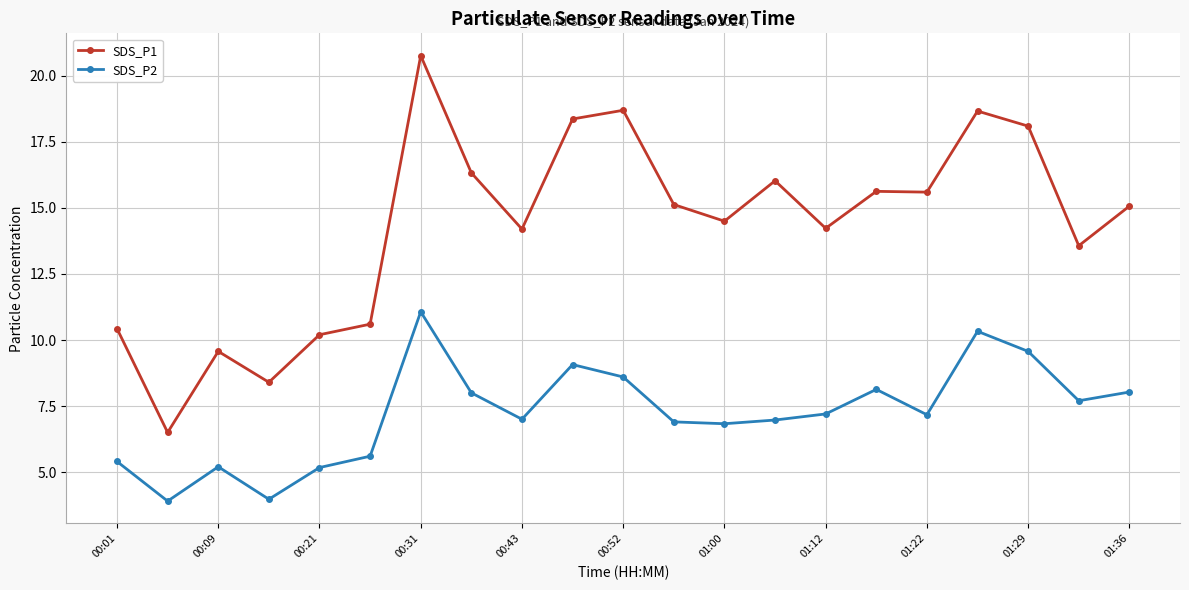

What is the difference between the second highest and second lowest values in the SDS_P2 series?

6.4